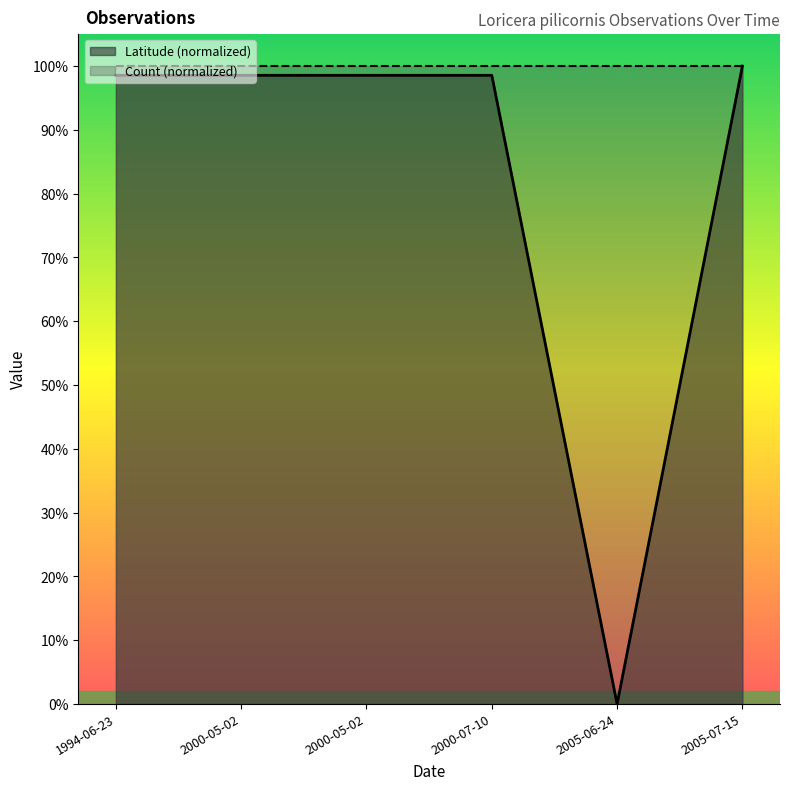

What is the value of the 6th point from the left?

1.0